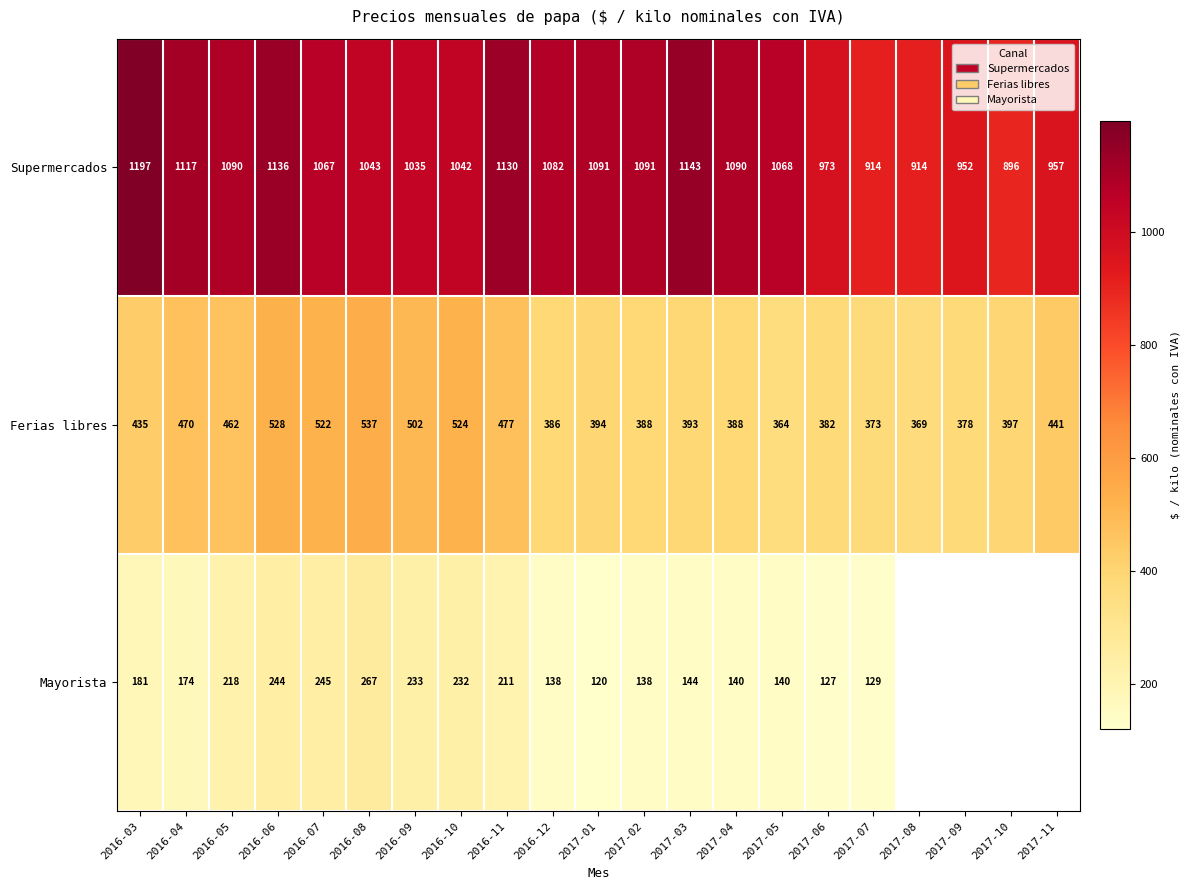

What is the difference between the Supermercados values at 2016-10 and 2017-08?

128